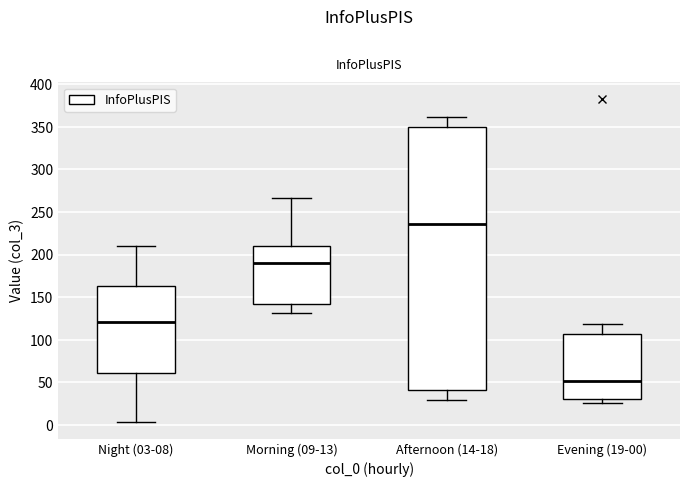

Where does the median line of the box for Afternoon (14-18) sit on the y-axis? The values are not printed on the chart, so give them approximately, as read against the axis.

235